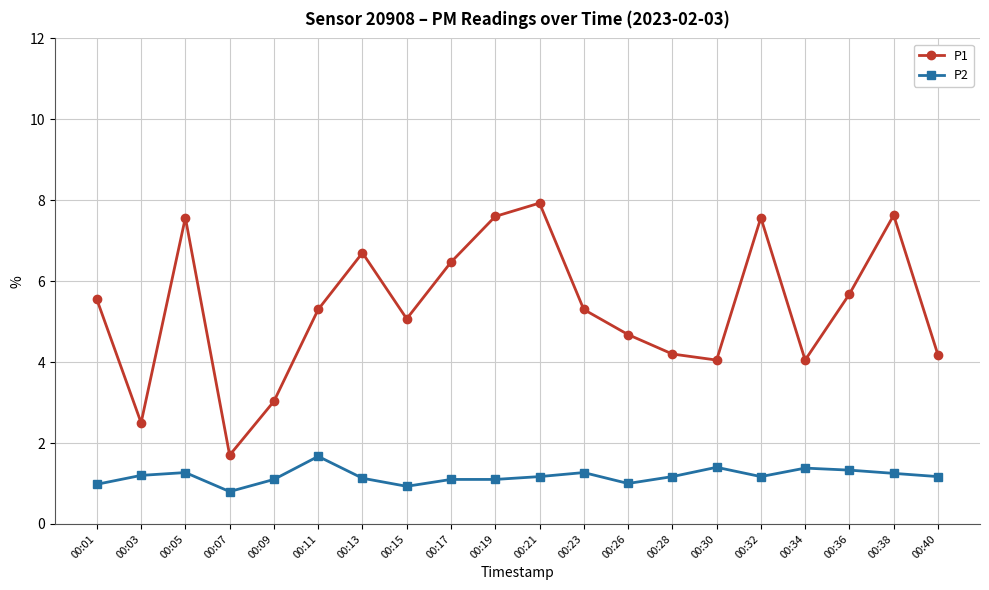

What value does the P2 series have at 00:07?

0.8